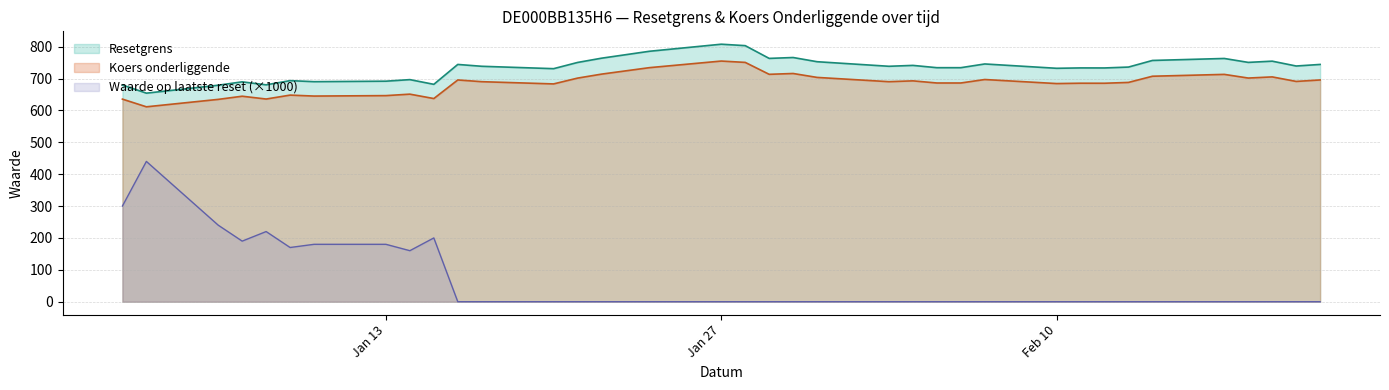

Which series has the largest total across all categories?

Resetgrens